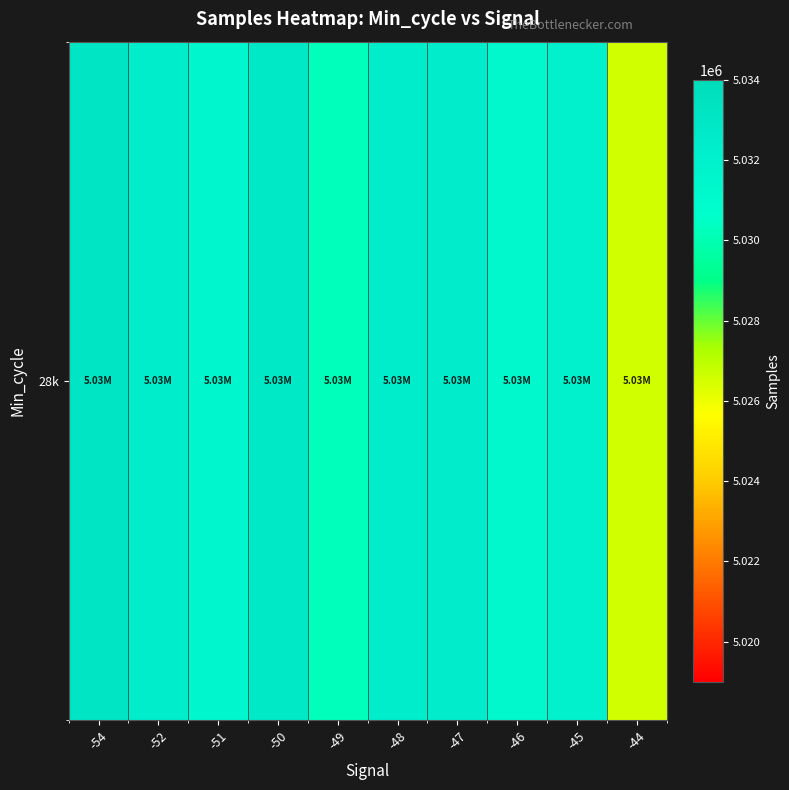

List the labels in order of value, largest first.

-54, -50, -47, -48, -52, -45, -51, -46, -49, -44